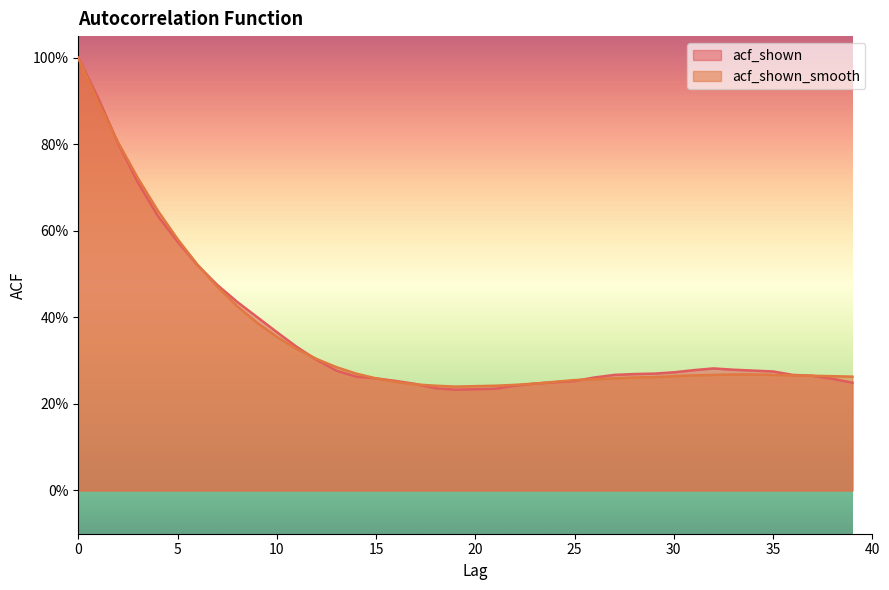

What is the value of the acf_shown_smooth point at the 26th from the left?

0.3